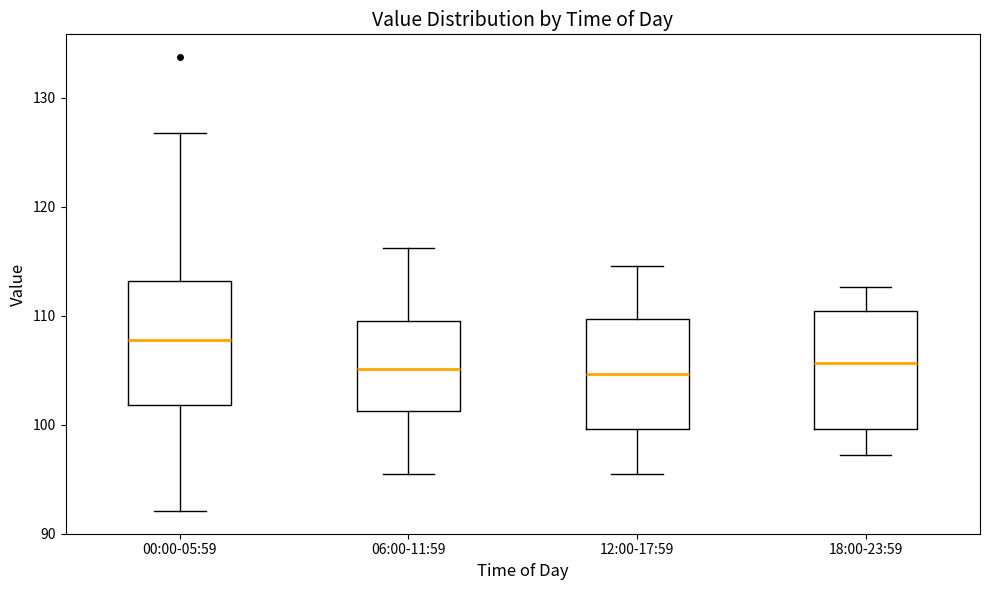

Reading left to right, read every box against the y-axis: the position of its median line, the range the box covers, and the ends of its whiskers. The values are not printed on the chart, so give them approximately, as read against the axis.

00:00-05:59: median 108, box 102 to 113, whiskers 92 to 127
06:00-11:59: median 105, box 101 to 110, whiskers 95 to 116
12:00-17:59: median 105, box 100 to 110, whiskers 95 to 115
18:00-23:59: median 106, box 100 to 110, whiskers 97 to 113